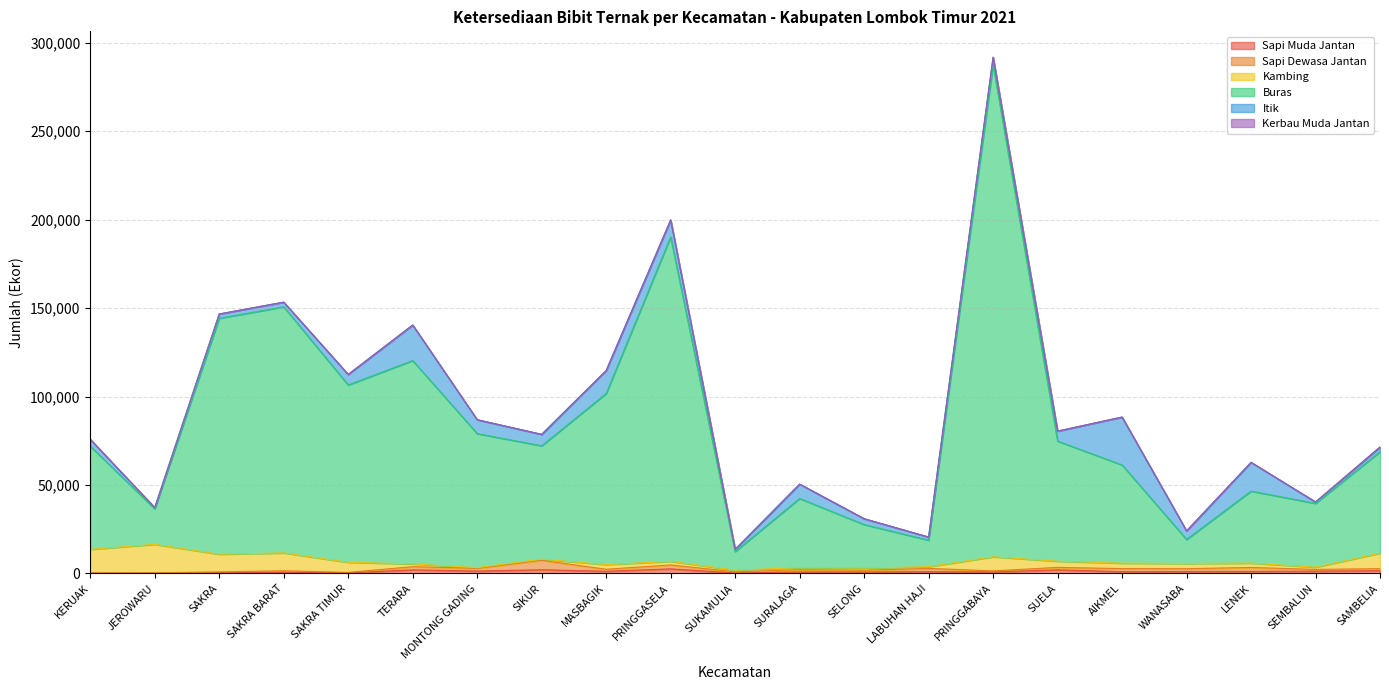

Which series ends up on top after the final intersection of Sapi Dewasa Jantan and Kambing?

Kambing